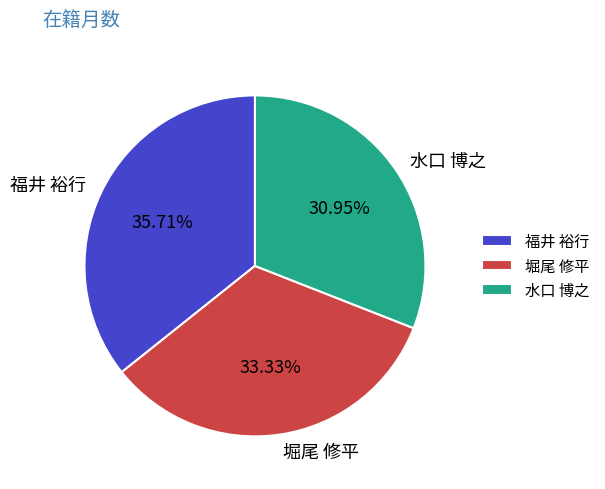

Approximately how many times larger is the value at 水口 博之 compared to 福井 裕行?

0.9